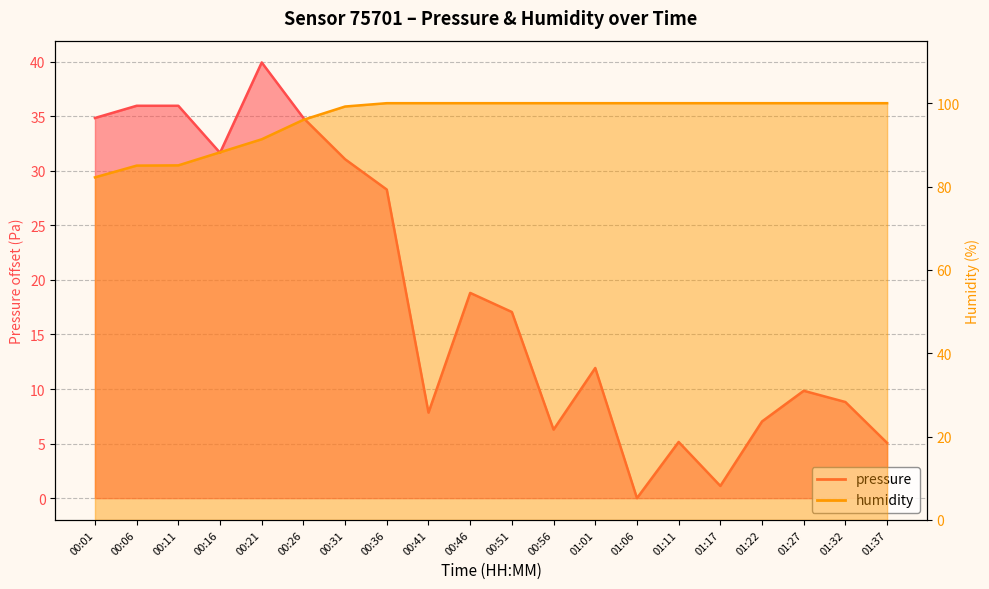

List the series in order of their overall mean, lowest first.

pressure, humidity